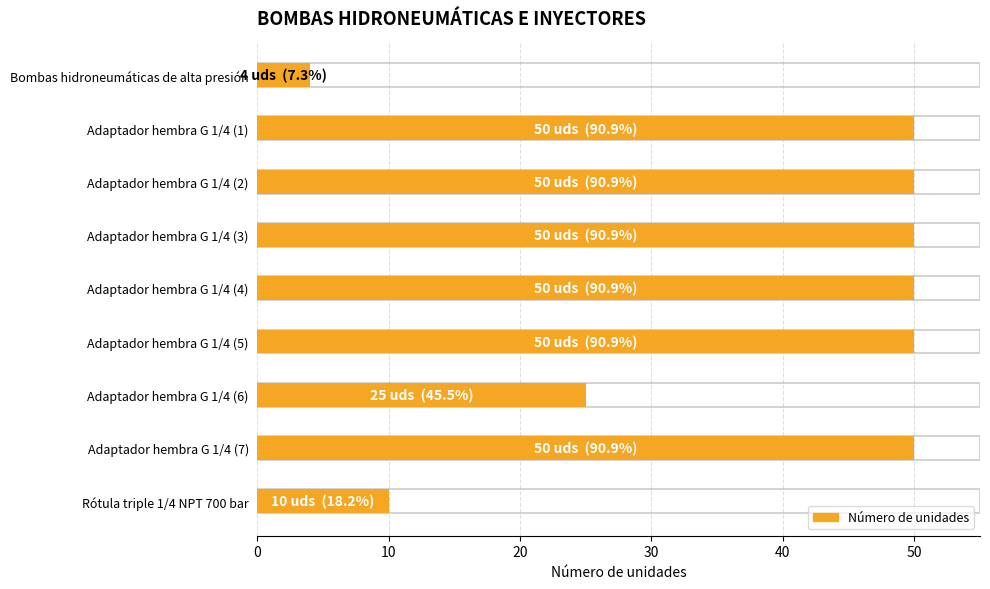

What is the difference between the maximum and minimum values?

46